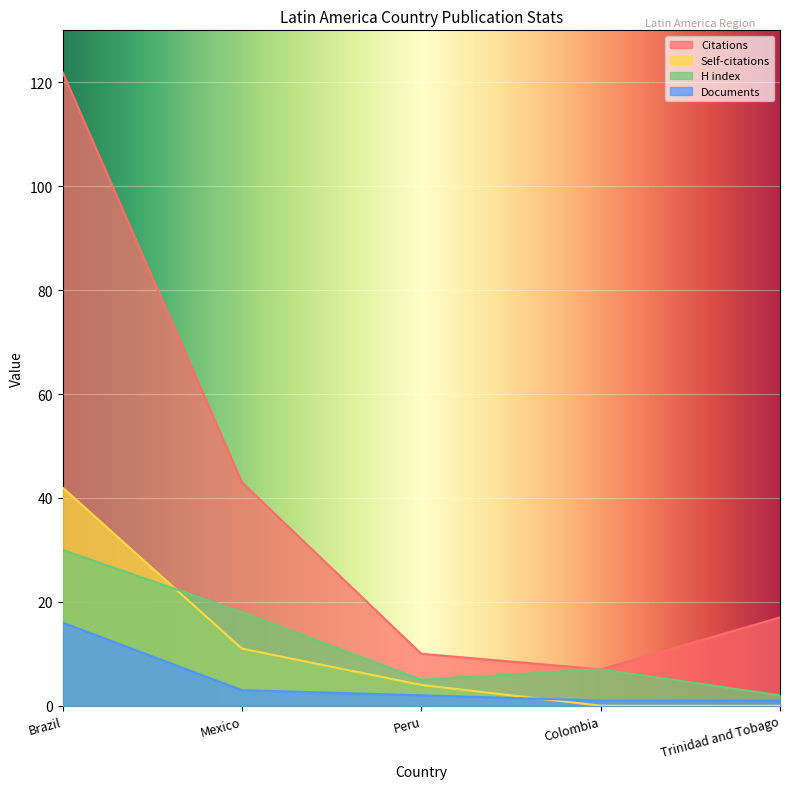

What is the total value across all series at Mexico?

75